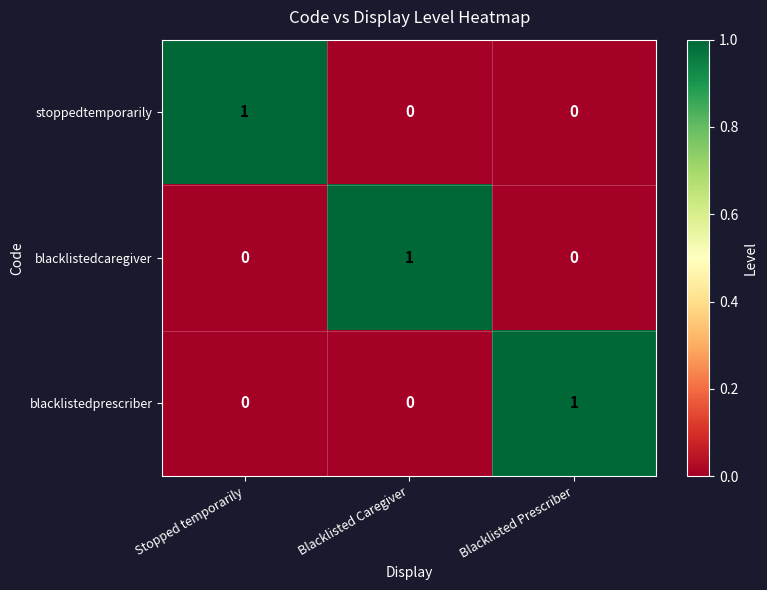

At how many categories does at least one series exceed 0?

3